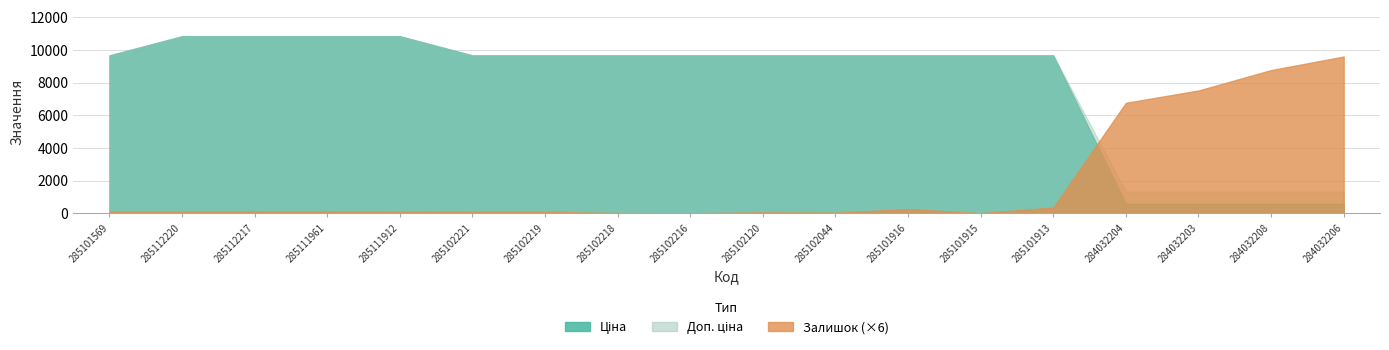

True or false: Залишок has a value of -565.0 at 285102216.

False